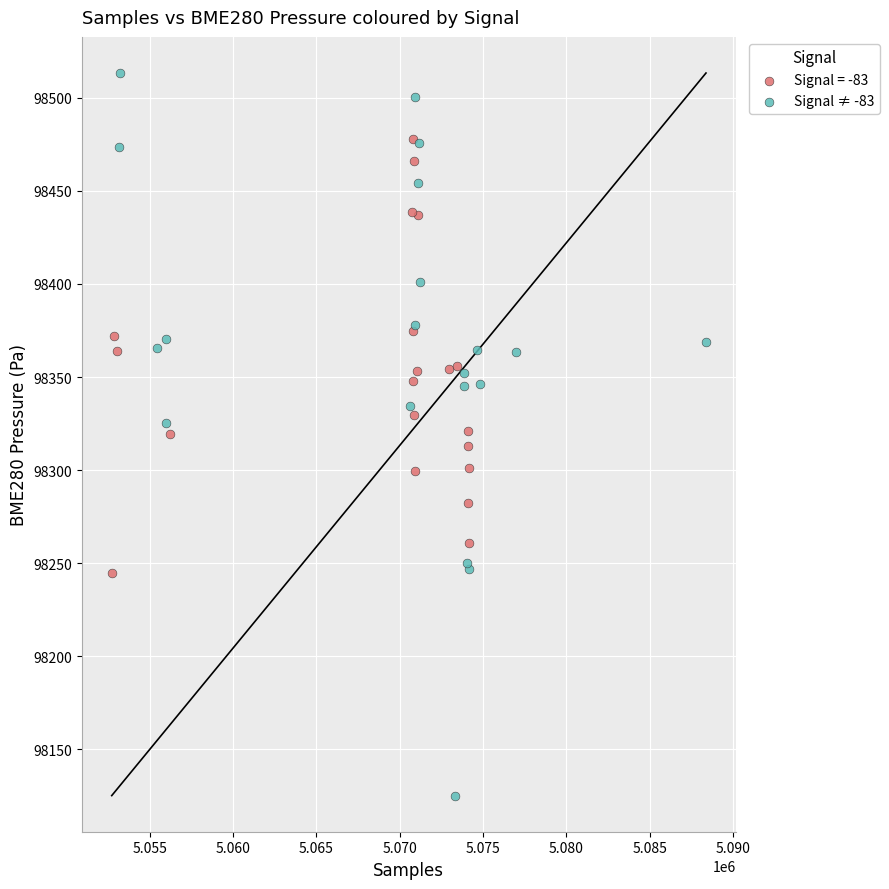

Which series has the largest Y range (max minus min)?

Signal ≠ -83